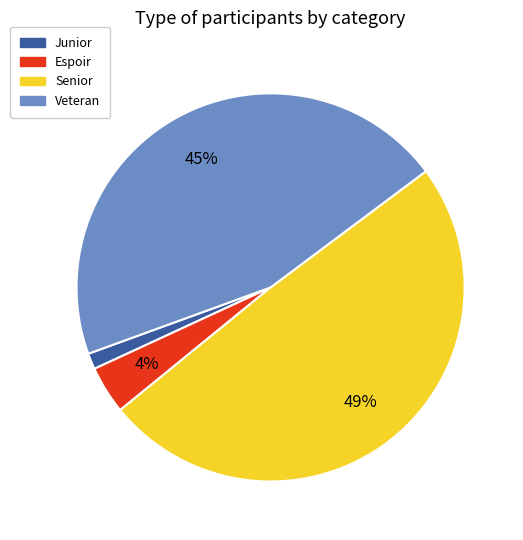

What percentage is the Senior slice, to the nearest percent?

49%